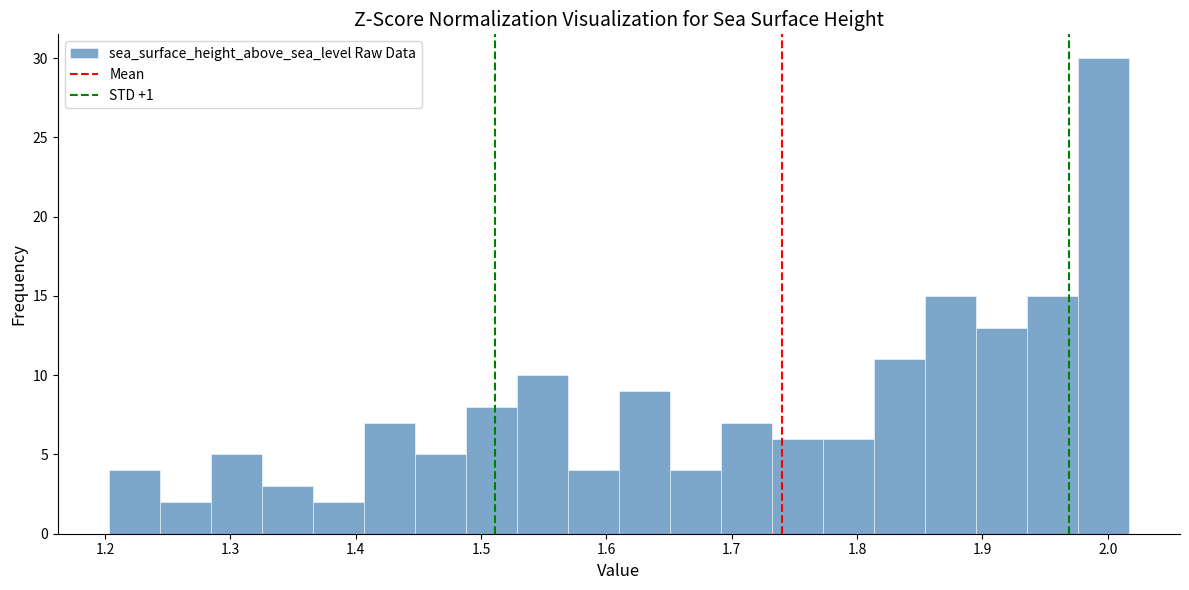

Reading left to right, list every bar in this chart as the range it spans on the x-axis followed by its height. Neither the bar edges nor the heights are printed on the chart, so give them approximately, as read against the axes.

1.20 to 1.24: 4
1.24 to 1.28: 2
1.28 to 1.33: 5
1.33 to 1.37: 3
1.37 to 1.41: 2
1.41 to 1.45: 7
1.45 to 1.49: 5
1.49 to 1.53: 8
1.53 to 1.57: 10
1.57 to 1.61: 4
1.61 to 1.65: 9
1.65 to 1.69: 4
1.69 to 1.73: 7
1.73 to 1.77: 6
1.77 to 1.81: 6
1.81 to 1.85: 11
1.85 to 1.89: 15
1.89 to 1.94: 13
1.94 to 1.98: 15
1.98 to 2.02: 30